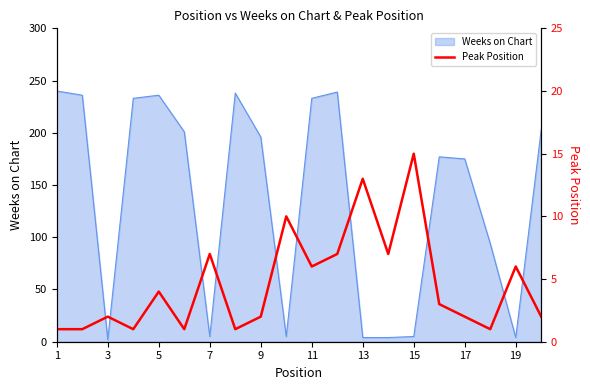

Does the chart have visible grid lines?

No